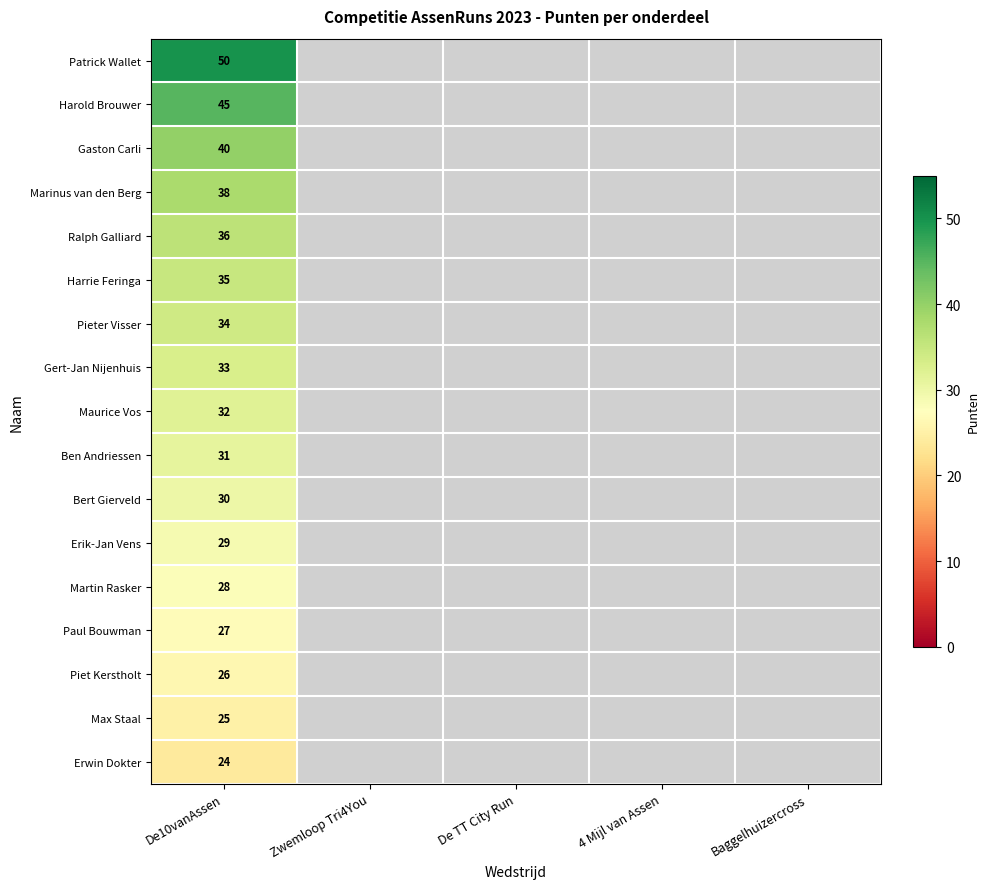

What is the spread (max minus min) of values at De10vanAssen?

26